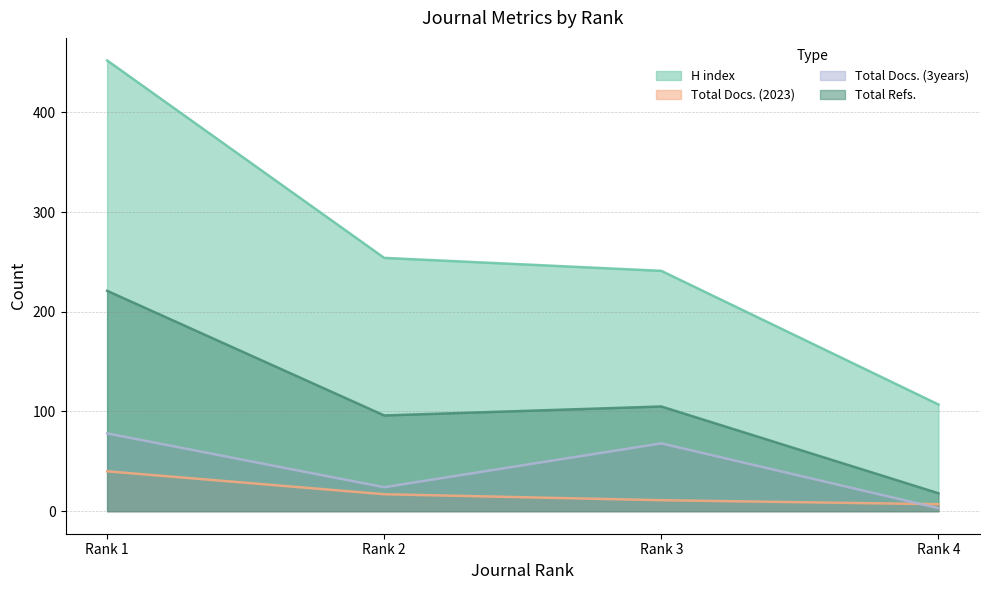

What are all the series names shown in the legend?

H index, Total Docs. (2023), Total Docs. (3years), Total Refs.